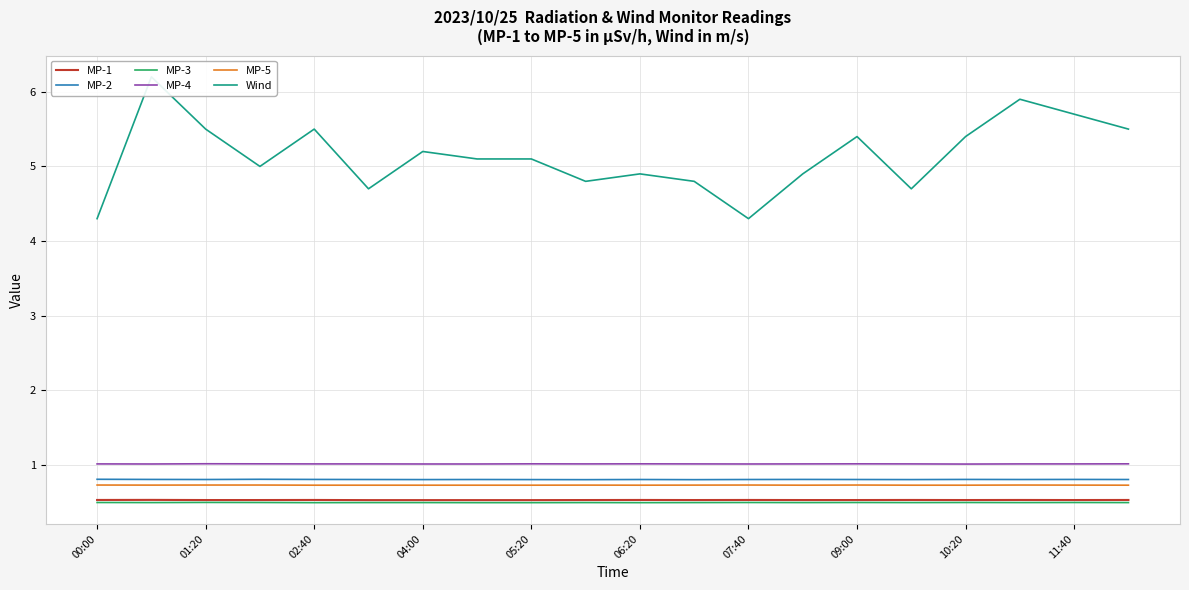

Which series has the widest spread of values?

Wind